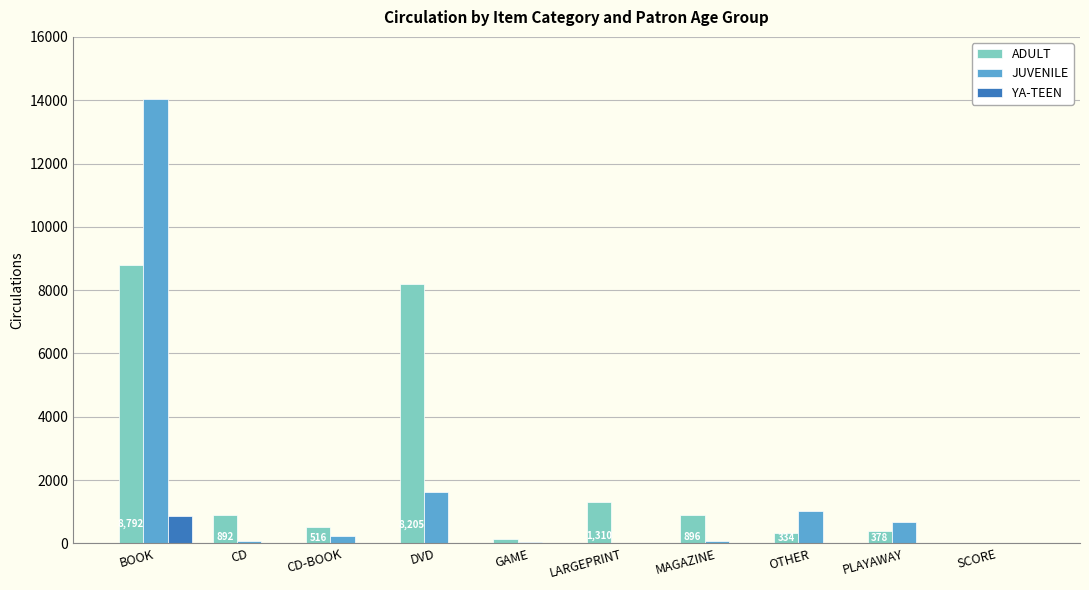

What is the sum of all ADULT values?

21467